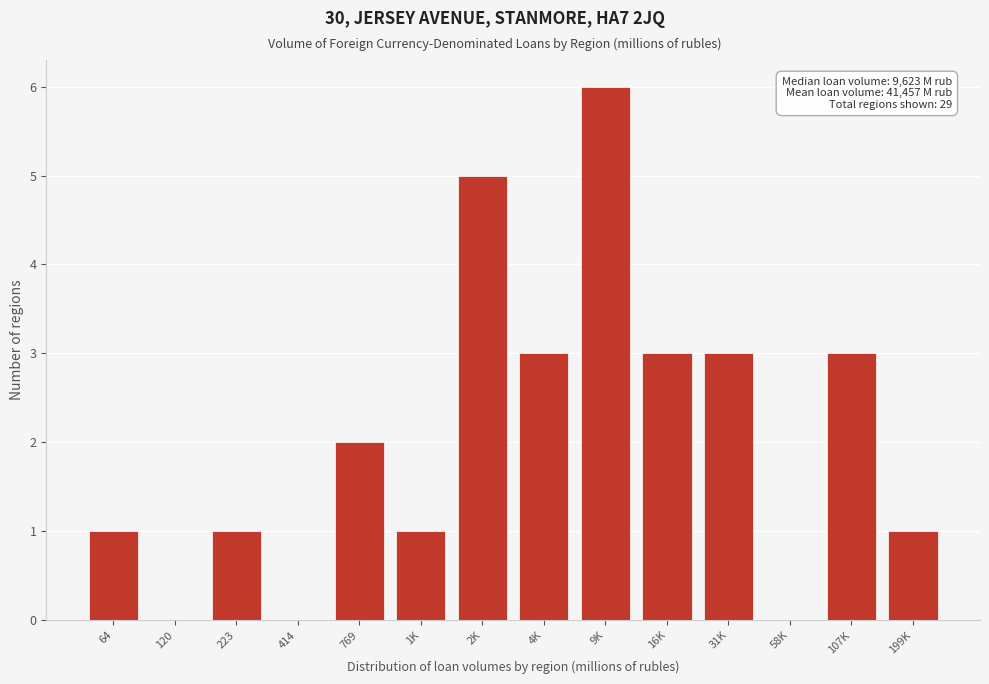

Reading left to right, list all the values displayed in this chart.

64=1	120=0	223=1	414=0	769=2	1K=1	2K=5	4K=3	9K=6	16K=3	31K=3	58K=0	107K=3	199K=1